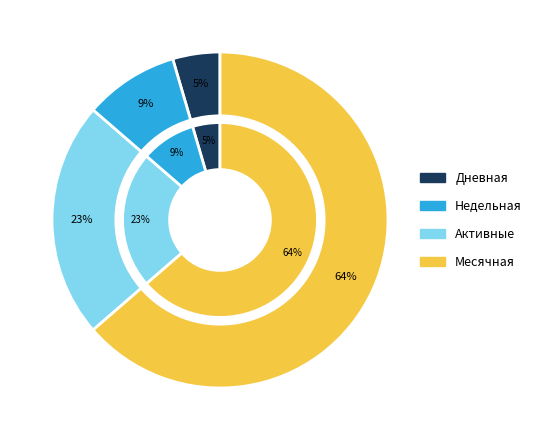

To the nearest percent, what is the difference between the largest and smallest slice percentages?

59%